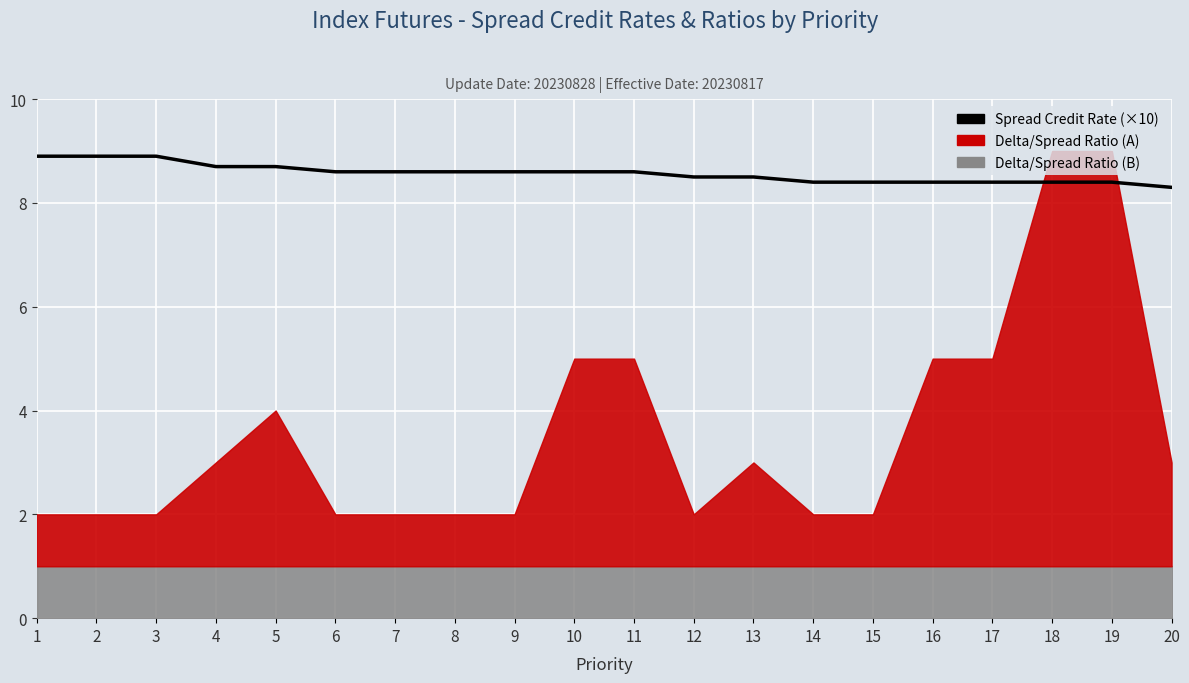

What is the difference between the maximum and minimum values?

0.6